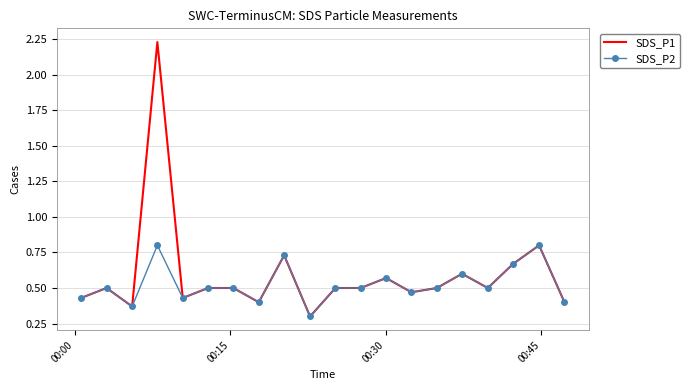

Which series has the widest spread of values?

SDS_P1